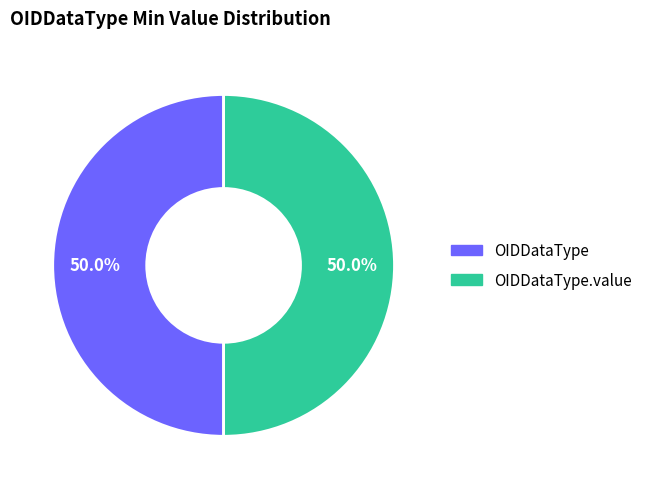

Rank the categories by value from highest to lowest.

OIDDataType.value, OIDDataType